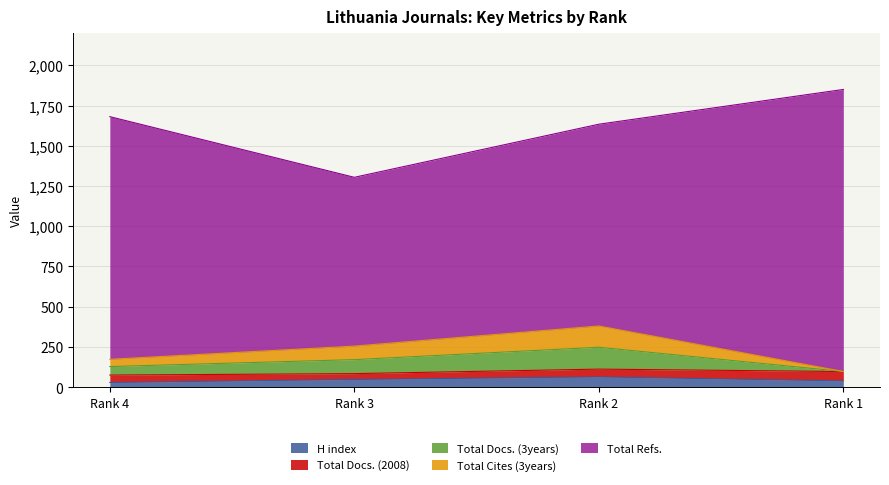

What is the highest value of the H index series?

64